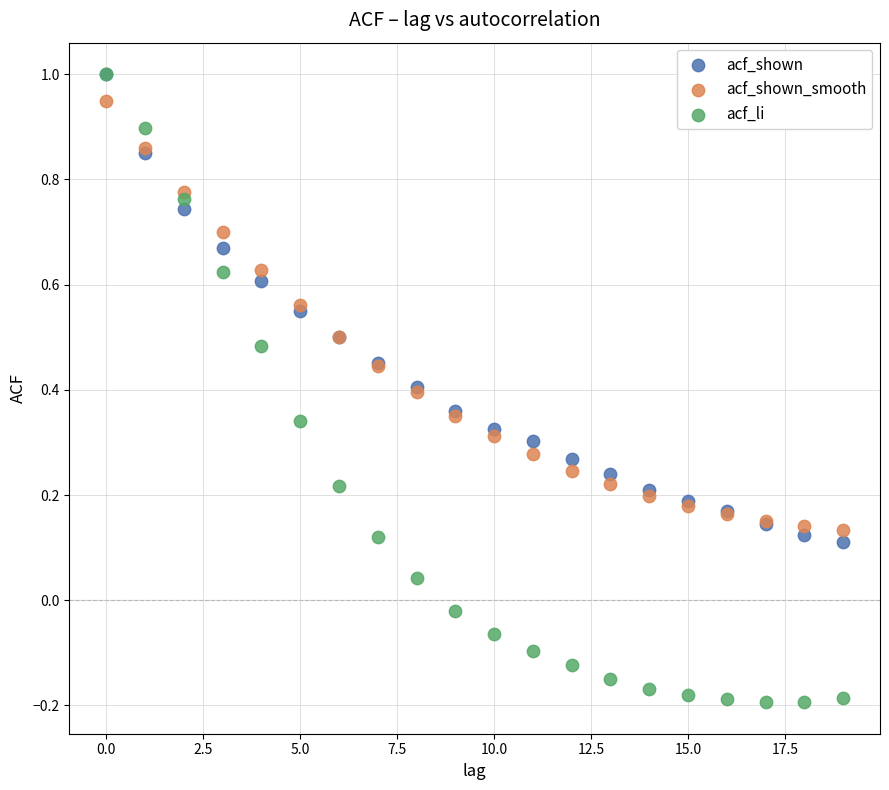

Which series has the widest spread of Y values?

acf_li